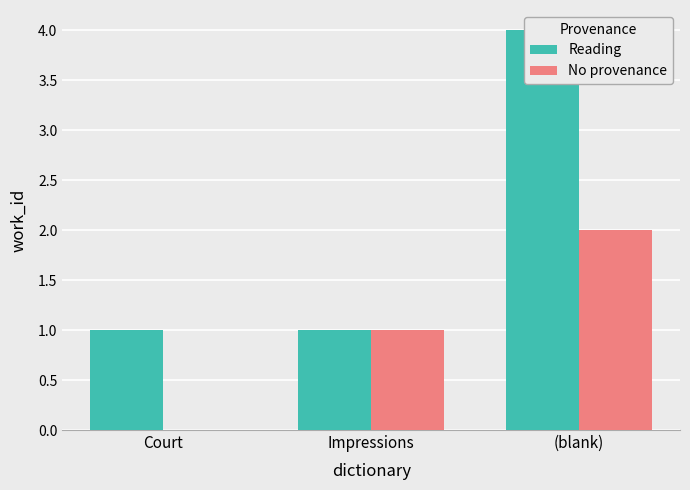

Reading left to right, transcribe all the data shown in this chart.

Reading: Court=1	Impressions=1	(blank)=4
No provenance: Court=0	Impressions=1	(blank)=2